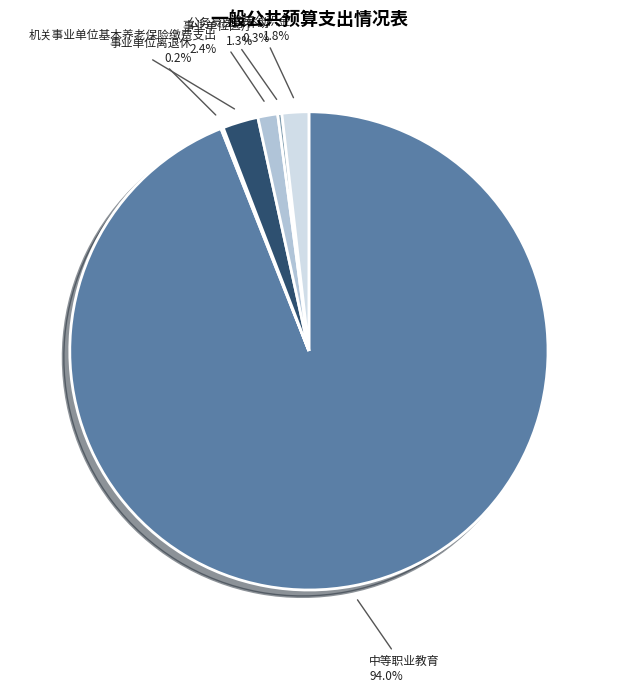

Between 事业单位医疗 and 公务员医疗补助, which is larger?

事业单位医疗